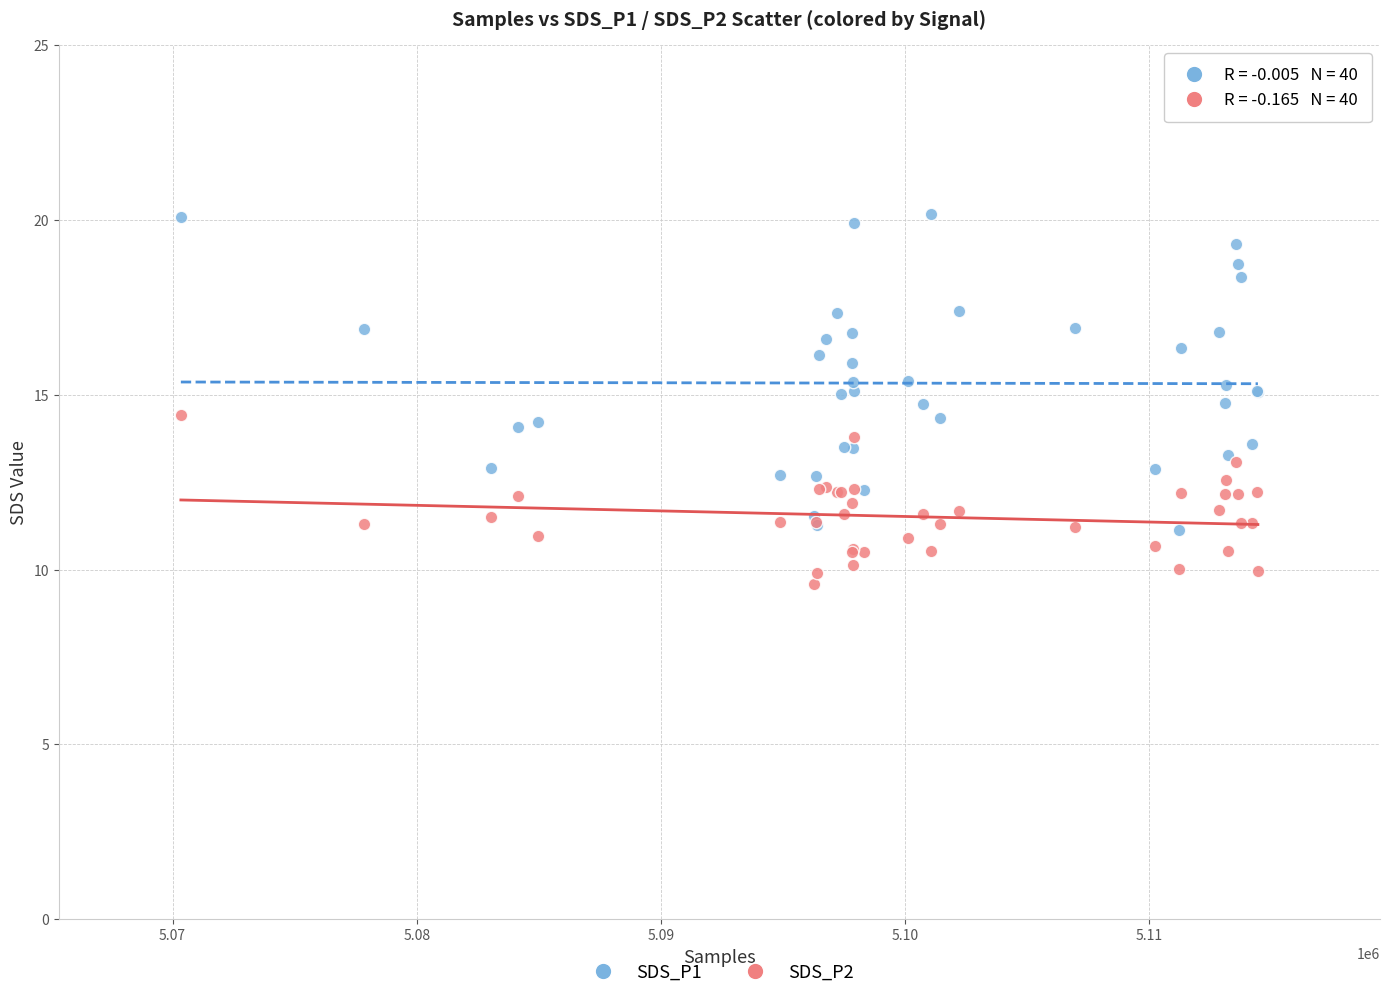

Which series has the widest spread of Y values?

SDS_P1